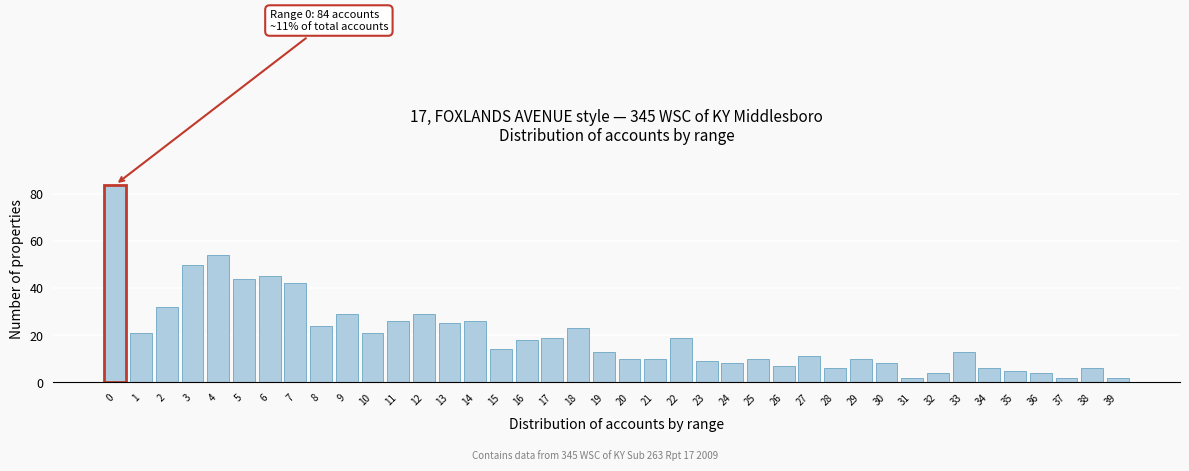

What is the change in value from 9 to 37?

-27